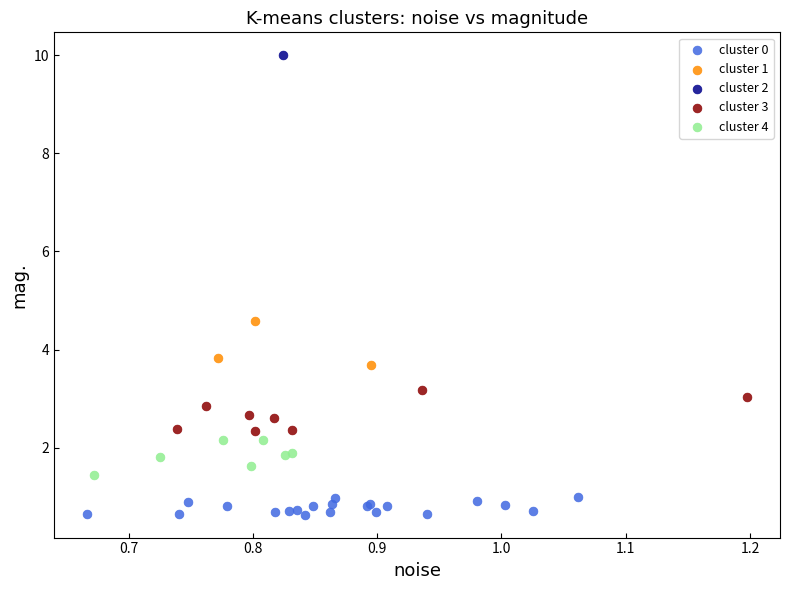

Which series contains the highest Y value?

cluster 2